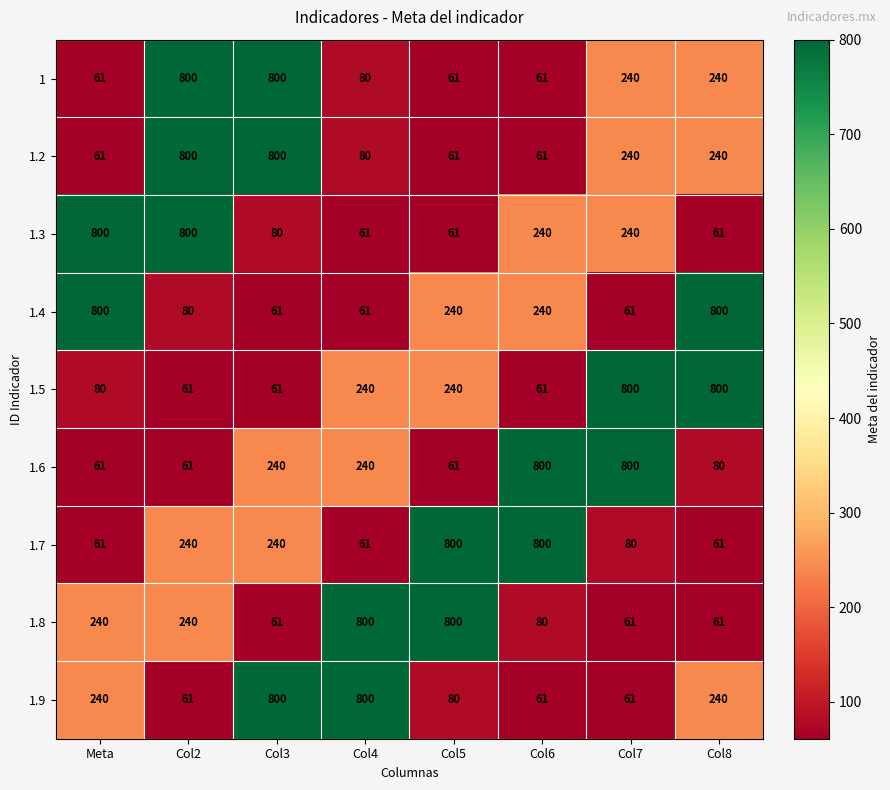

At how many categories does at least one series exceed 604?

8